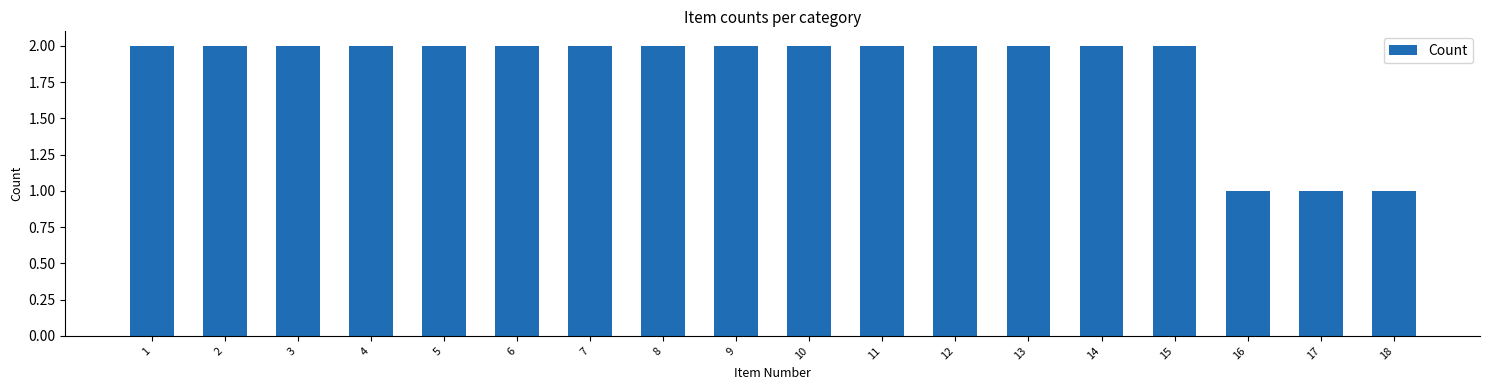

Reading left to right, extract all data points from this chart.

1=2	2=2	3=2	4=2	5=2	6=2	7=2	8=2	9=2	10=2	11=2	12=2	13=2	14=2	15=2	16=1	17=1	18=1